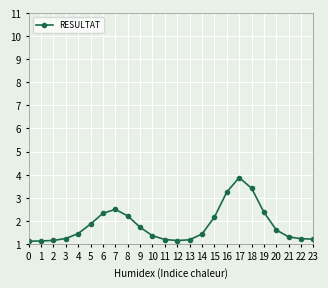

What is the value of the 15th point from the left?

1.4